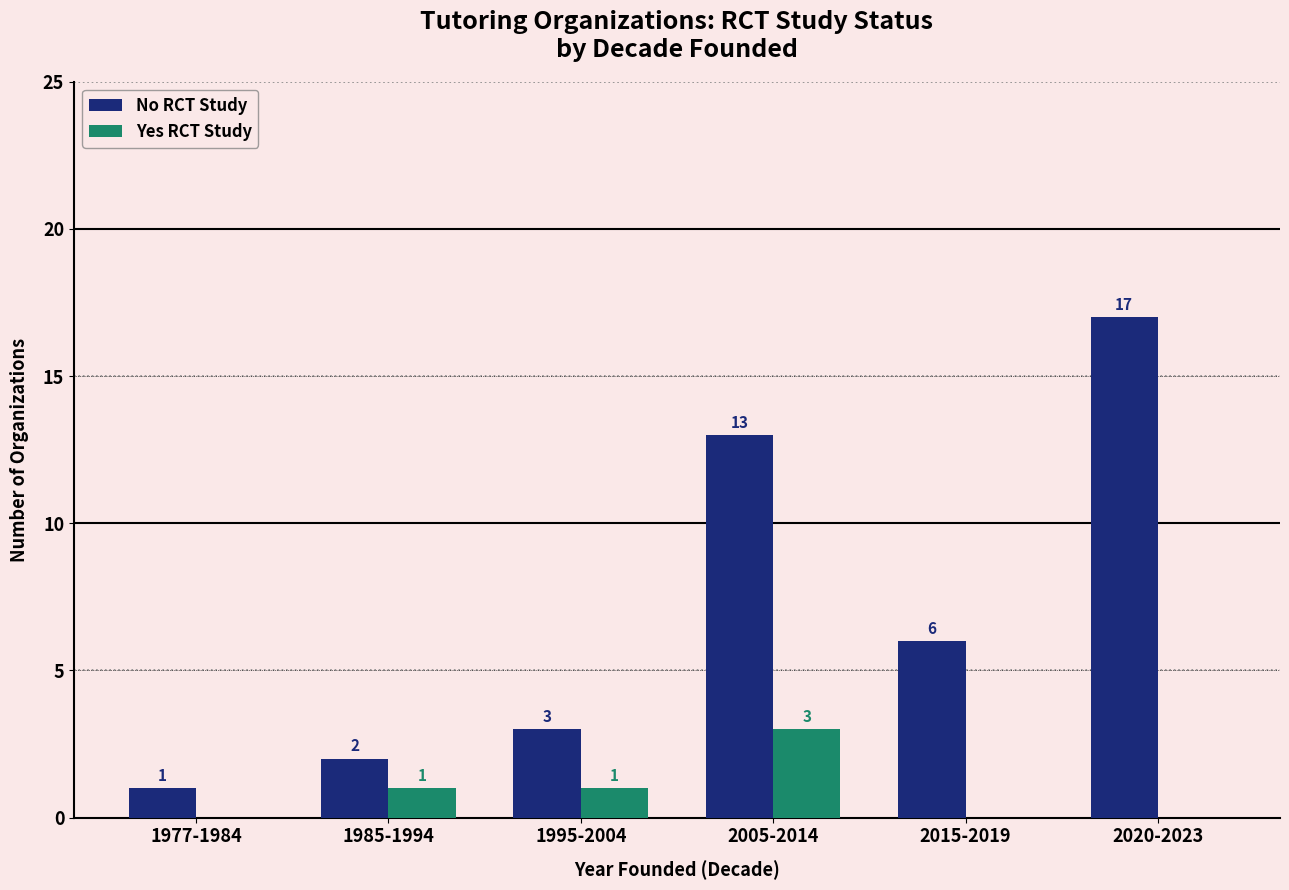

Reading right to left, extract all data points from this chart.

No RCT Study: 2020-2023=17	2015-2019=6	2005-2014=13	1995-2004=3	1985-1994=2	1977-1984=1
Yes RCT Study: 2020-2023=0	2015-2019=0	2005-2014=3	1995-2004=1	1985-1994=1	1977-1984=0